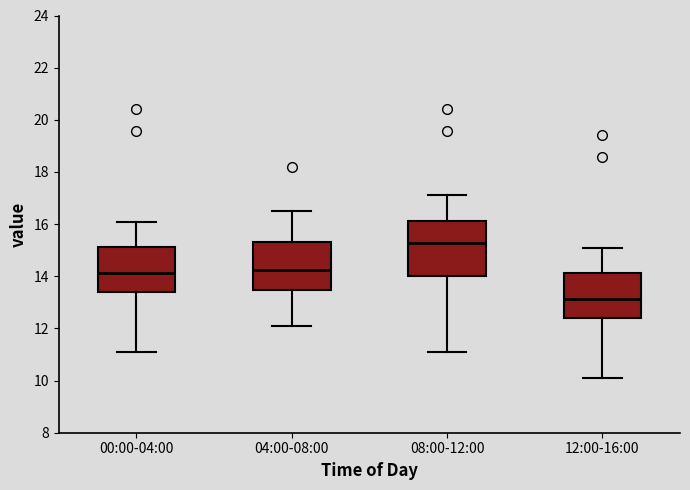

Which box has the highest median line?

08:00-12:00